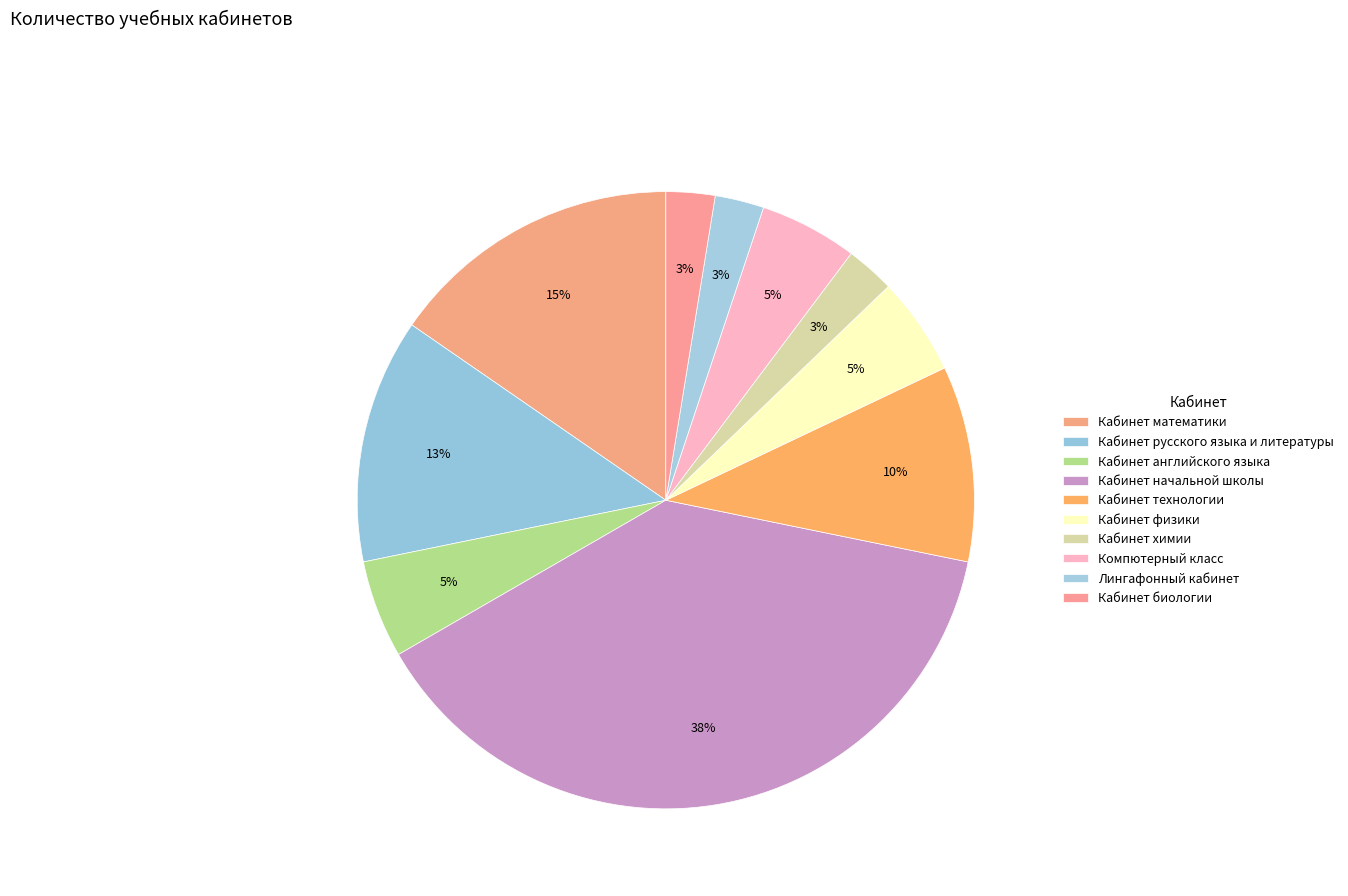

The Кабинет математики slice represents 15% of the pie. True or false?

True